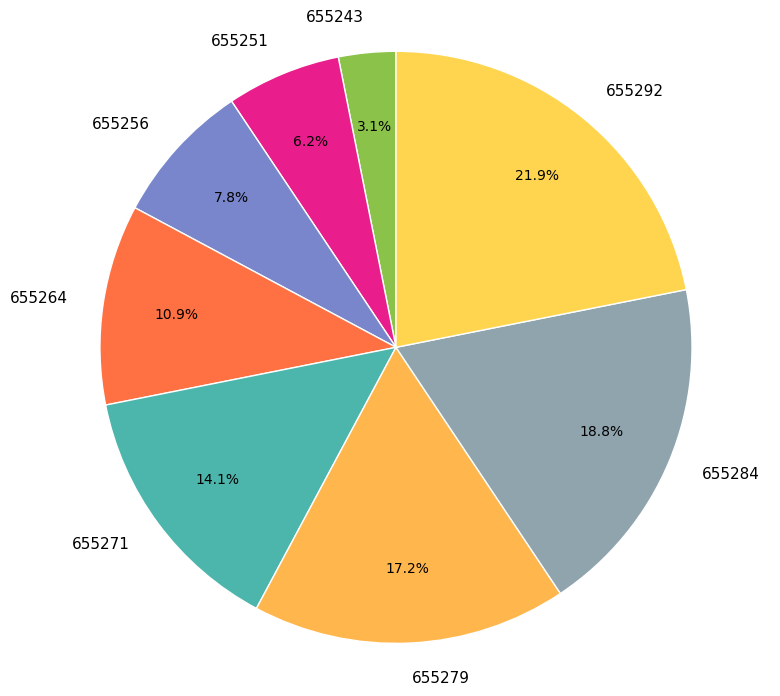

To the nearest percent, what is the average slice percentage?

12%